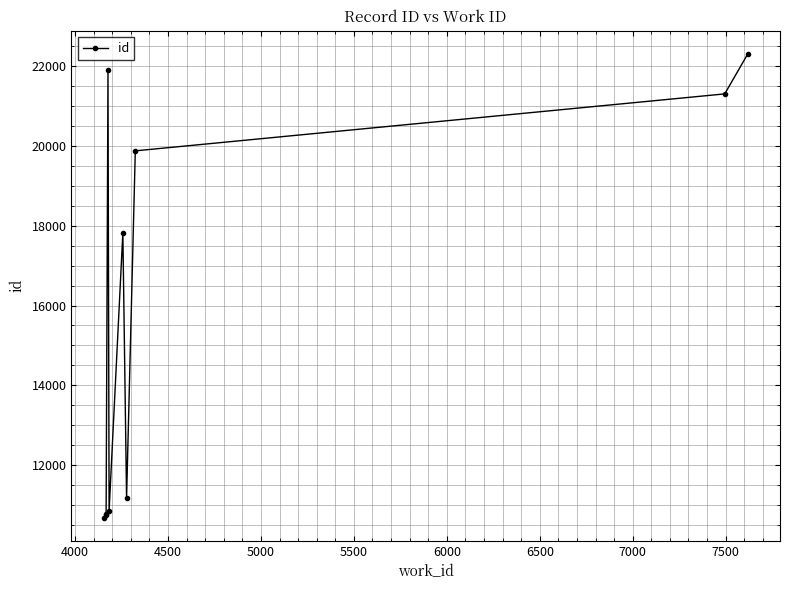

What is the value of the 4th point from the left?

21912